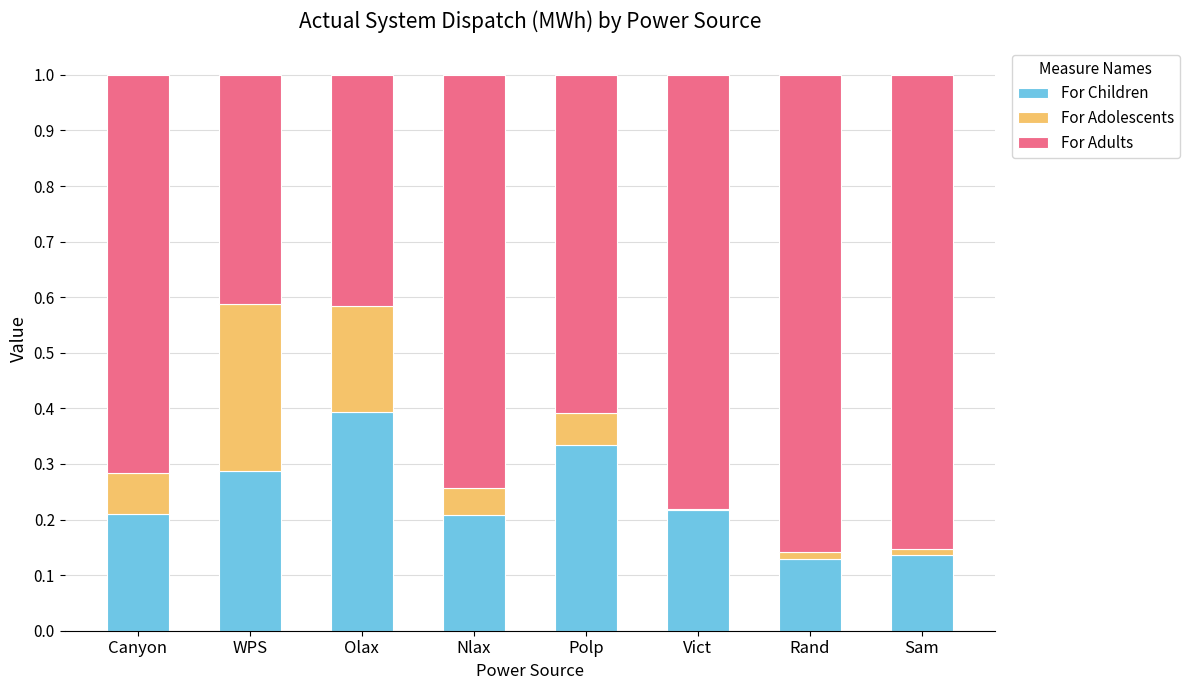

Is it true that For Children equals 0.3 at Canyon?

False